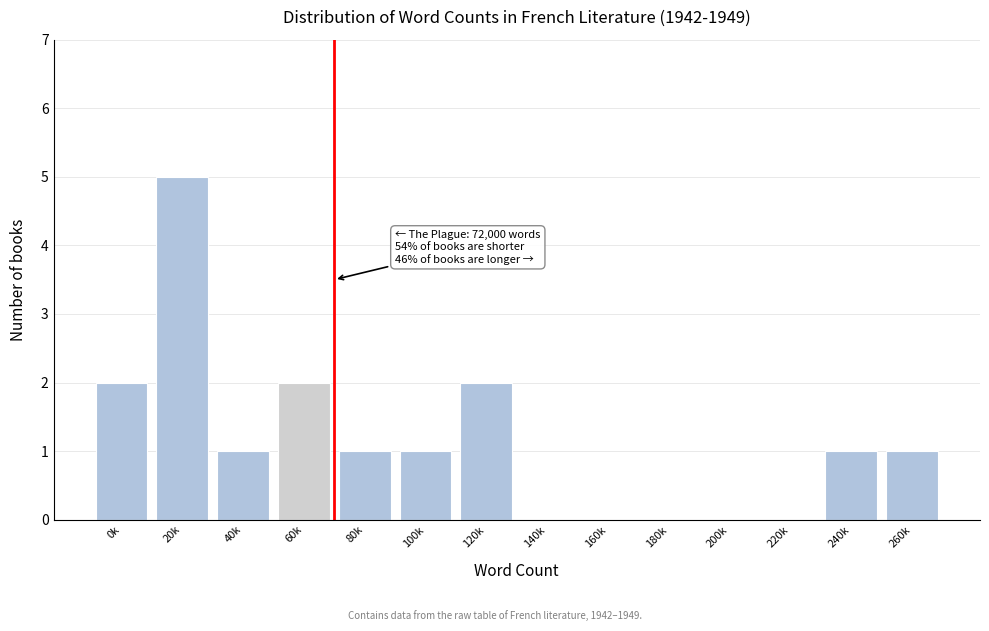

Reading right to left, what are all the values shown in this chart?

260k=1	240k=1	220k=0	200k=0	180k=0	160k=0	140k=0	120k=2	100k=1	80k=1	60k=2	40k=1	20k=5	0k=2